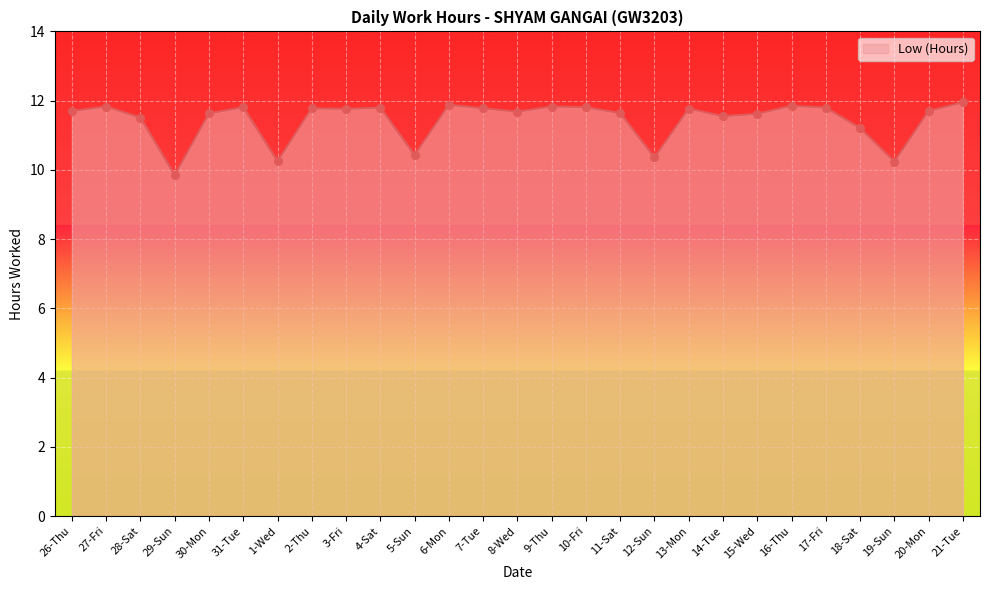

What is the ratio of the value at 16-Thu to the value at 10-Fri?

1.0